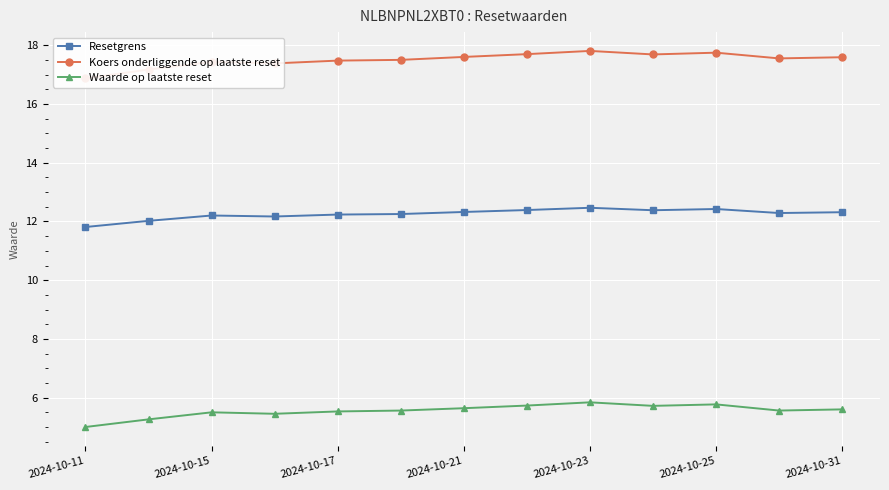

Does the chart display data point markers on the line(s)?

Yes